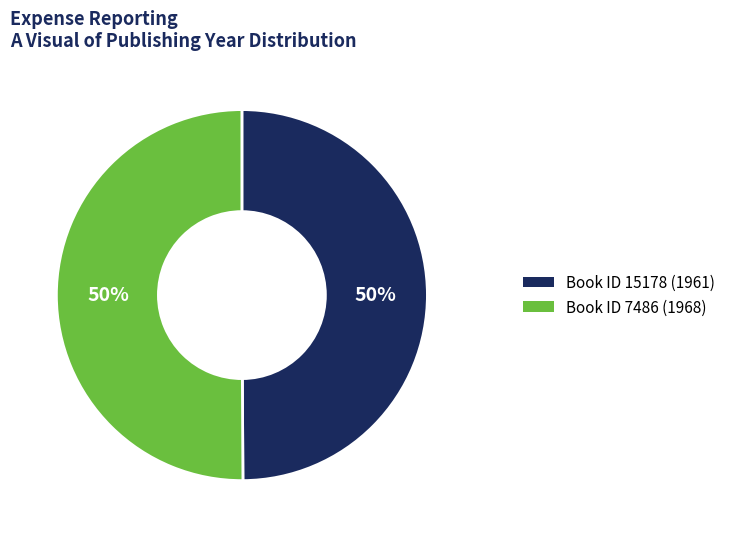

To the nearest percent, what is the average slice percentage?

50%